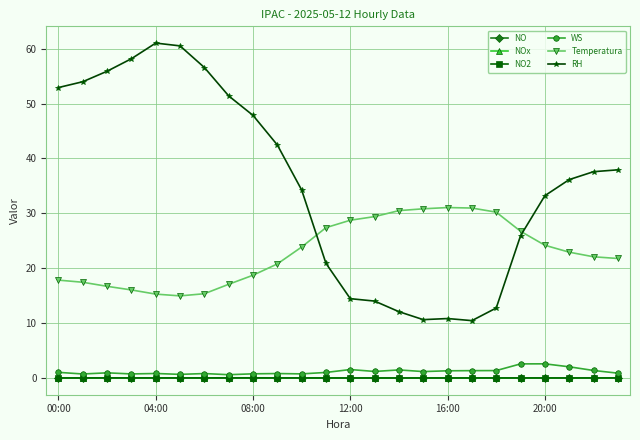

What is the average value of the RH series?

35.5